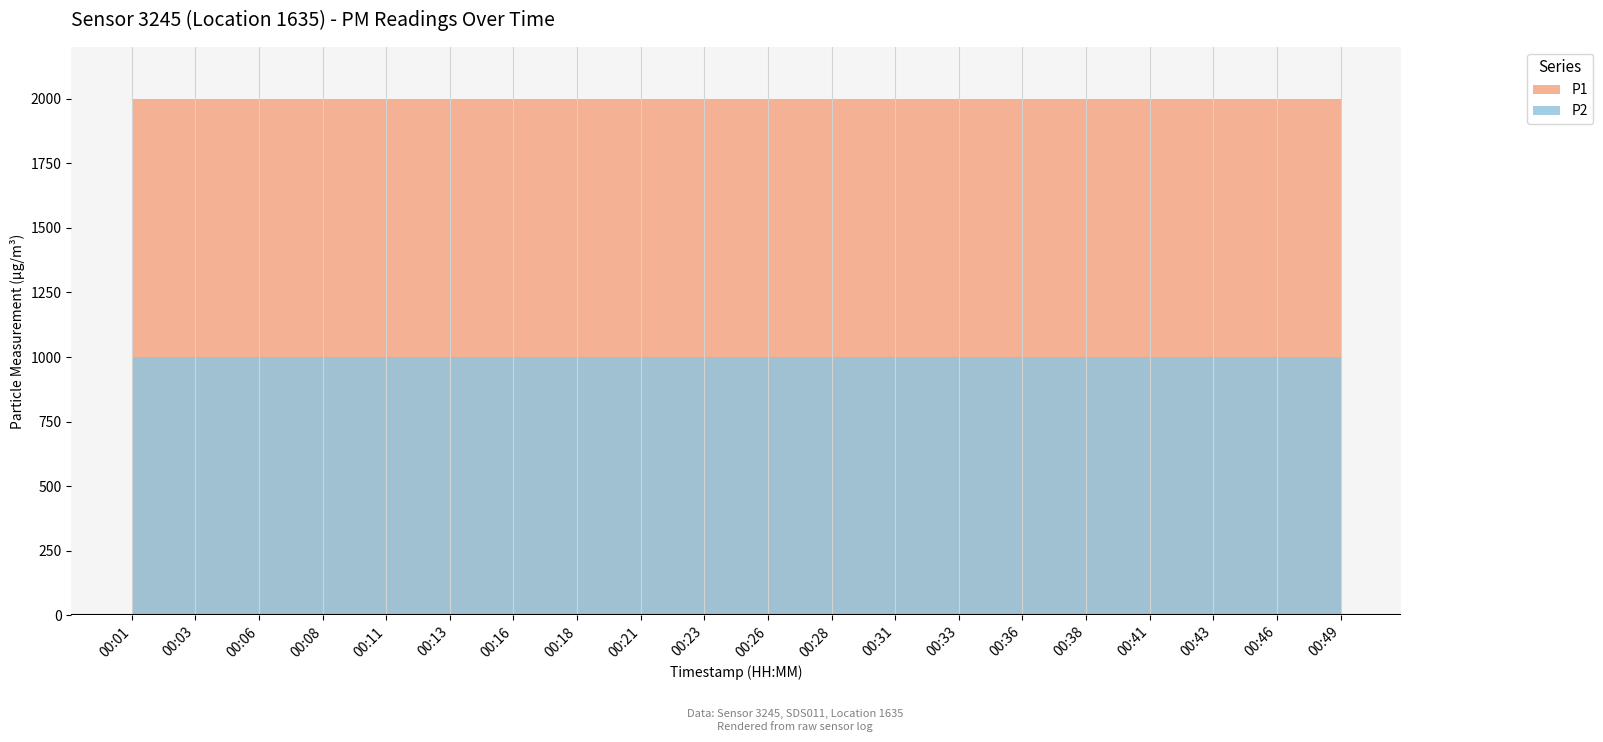

What is the difference between the highest and lowest values at 00:46?

1000.0